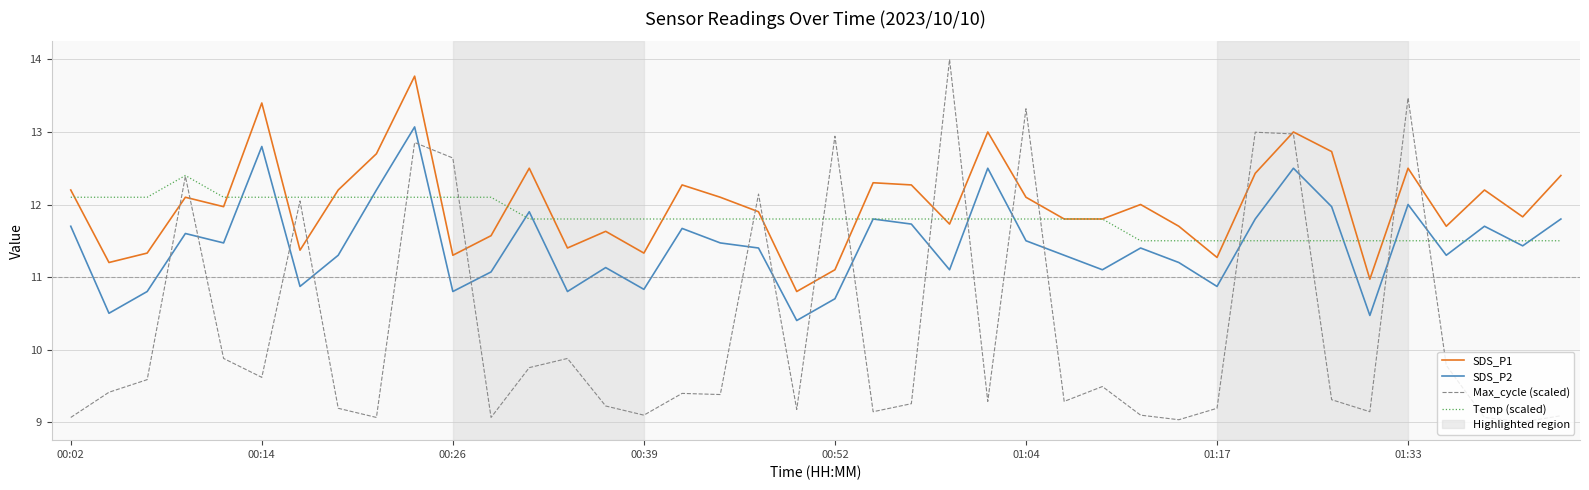

How many intersections are there between SDS_P2 and Max_cycle (scaled)?

18